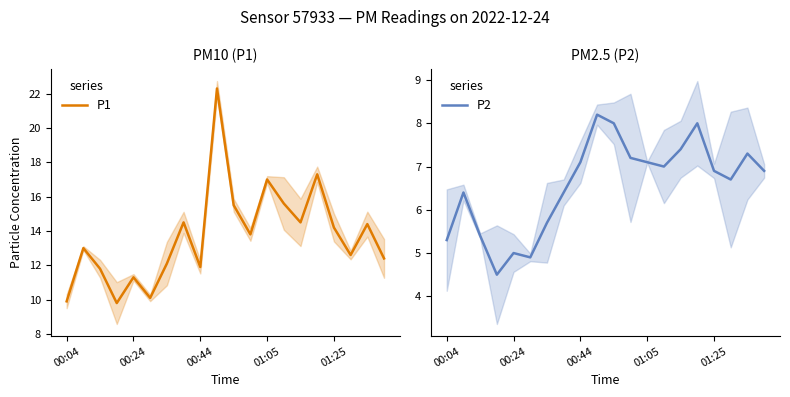

Which series changed the most between 15 and 17?

P1